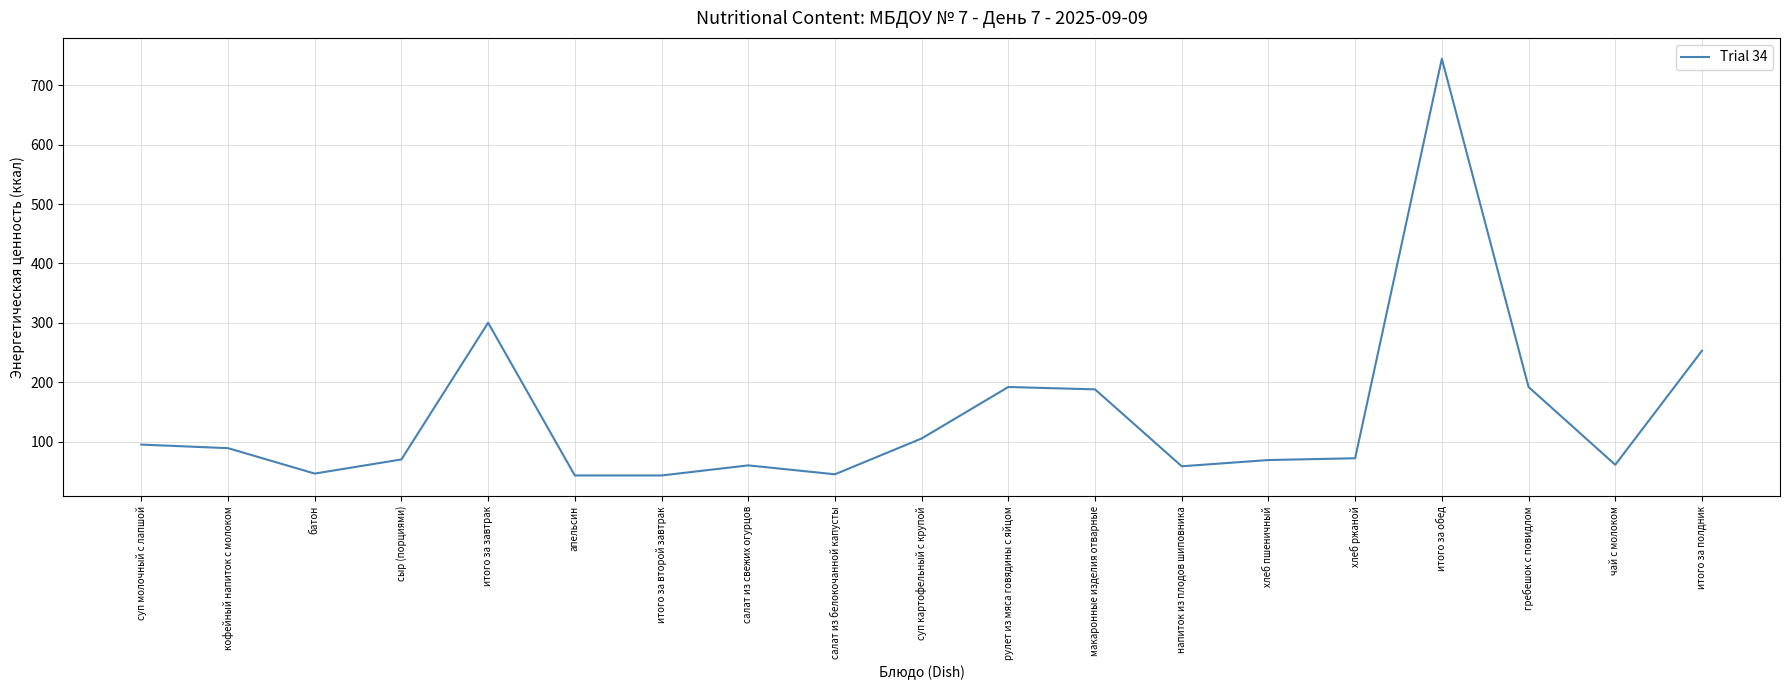

The chart shows a value of 744.8 at итого за обед. True or false?

True